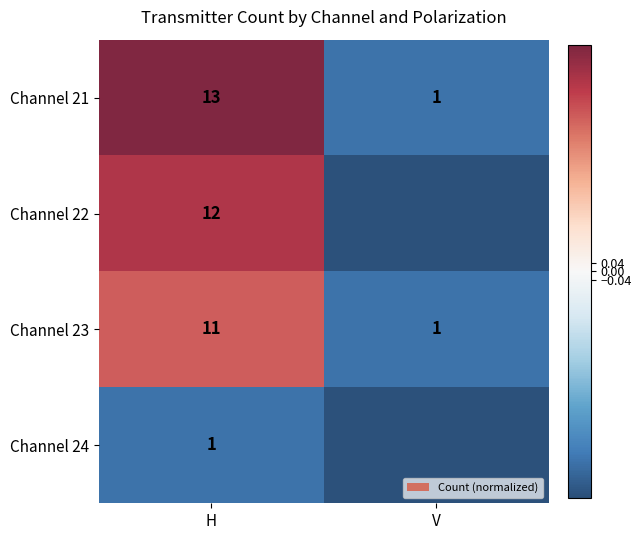

Is the value of Channel 24 at H greater than the value of Channel 23 at H?

No